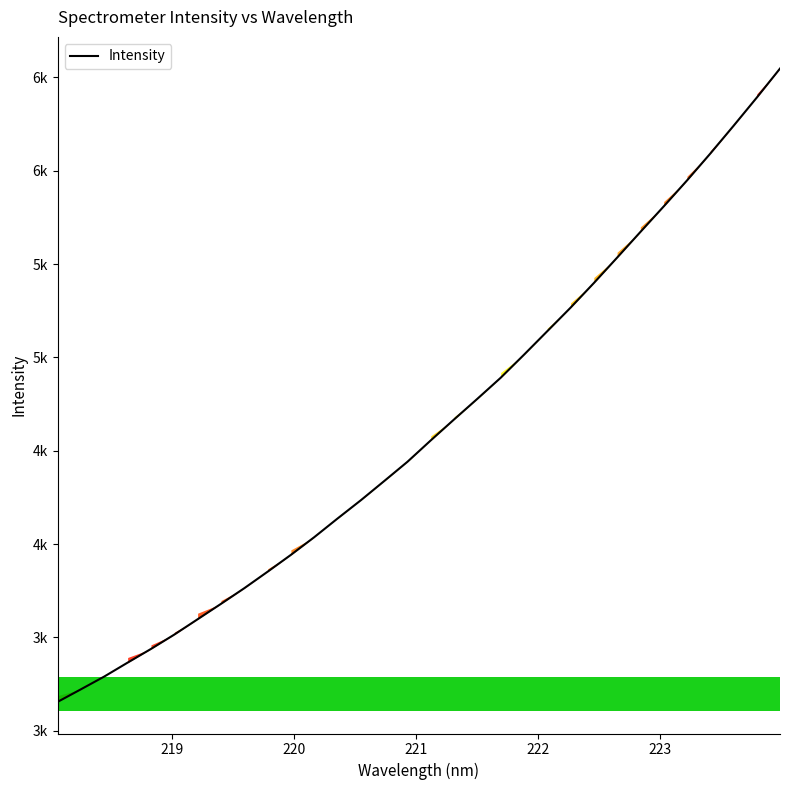

True or false: the data has more than 2 interior local peaks.

False